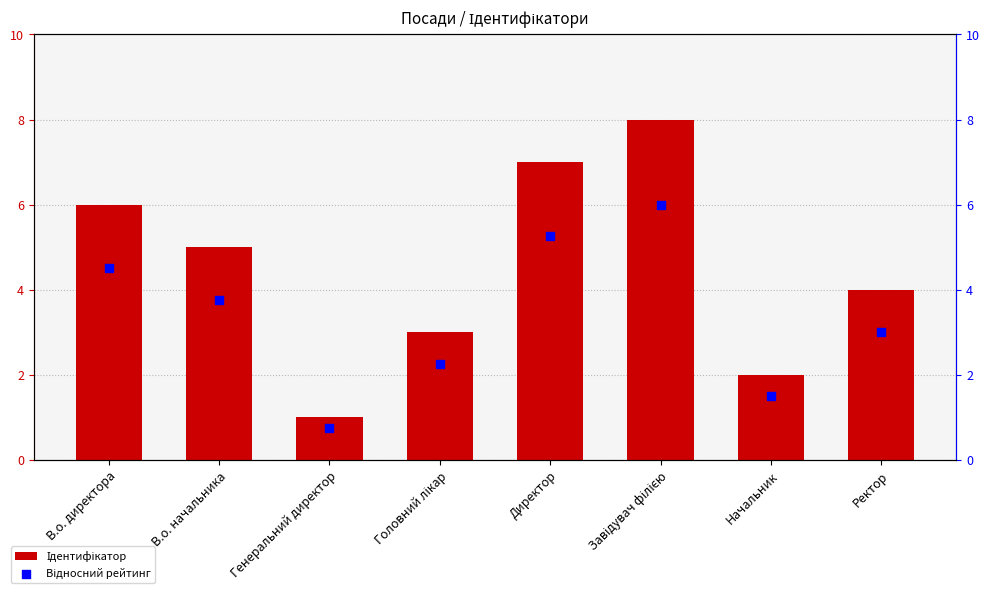

Which series has the largest Y range (max minus min)?

Ідентифікатор